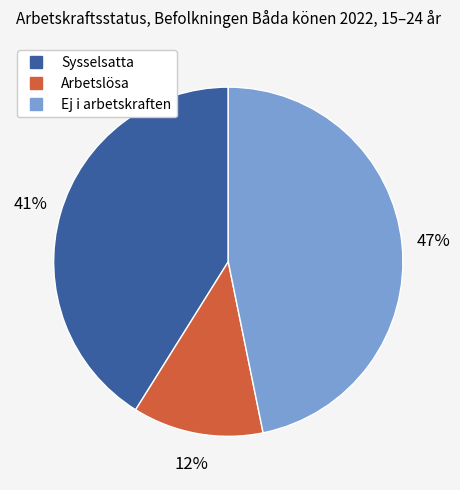

What is the smallest slice in the pie chart?

Arbetslösa